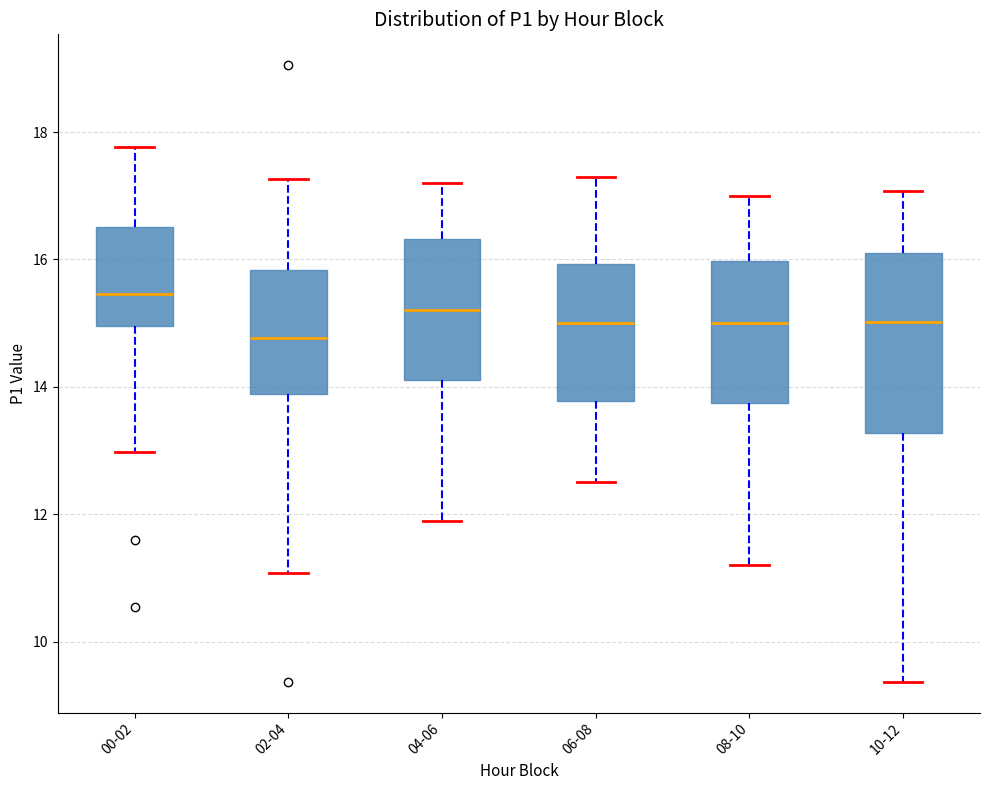

Where is the upper edge of the box for 08-10 on the y-axis? The values are not printed on the chart, so give them approximately, as read against the axis.

16.0